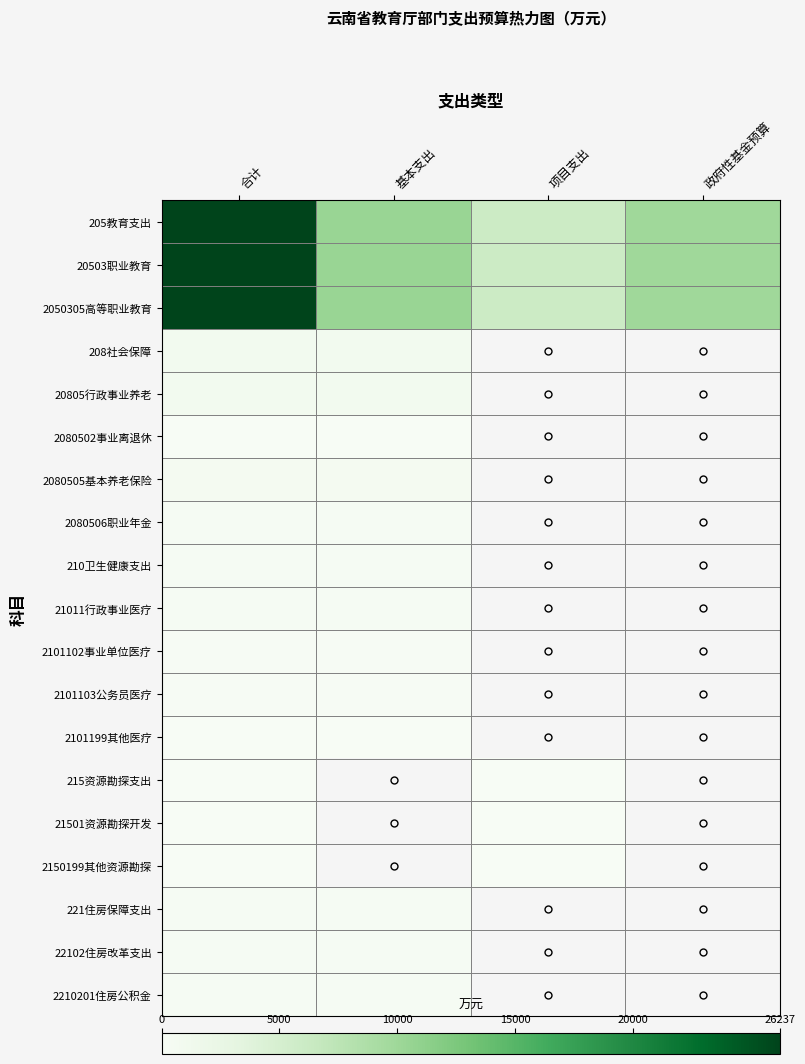

At which label does 2101103公务员医疗 reach its minimum?

合计